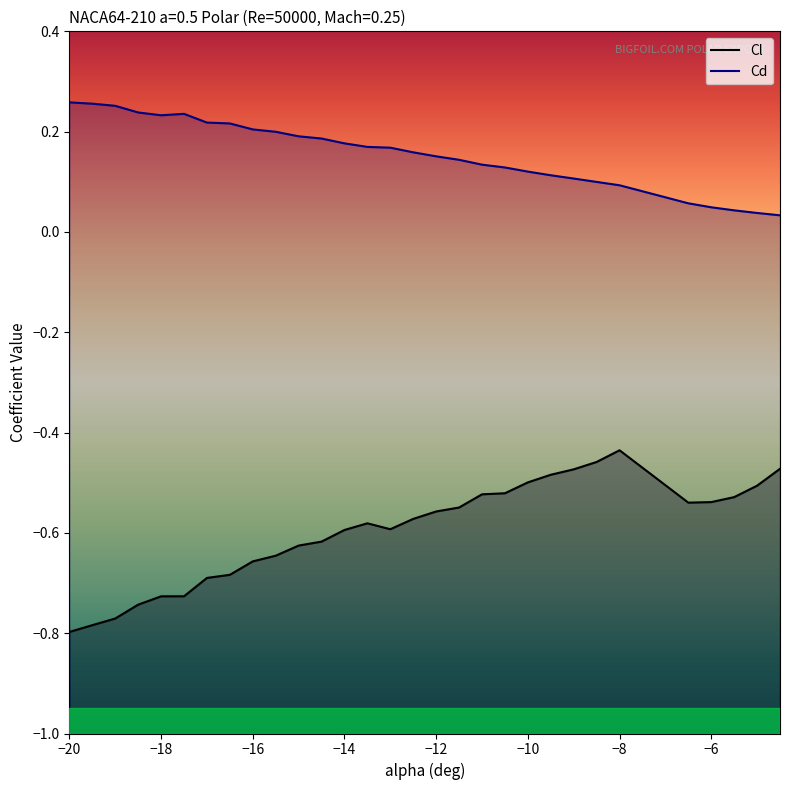

Is this an area chart (filled region under the line)?

No